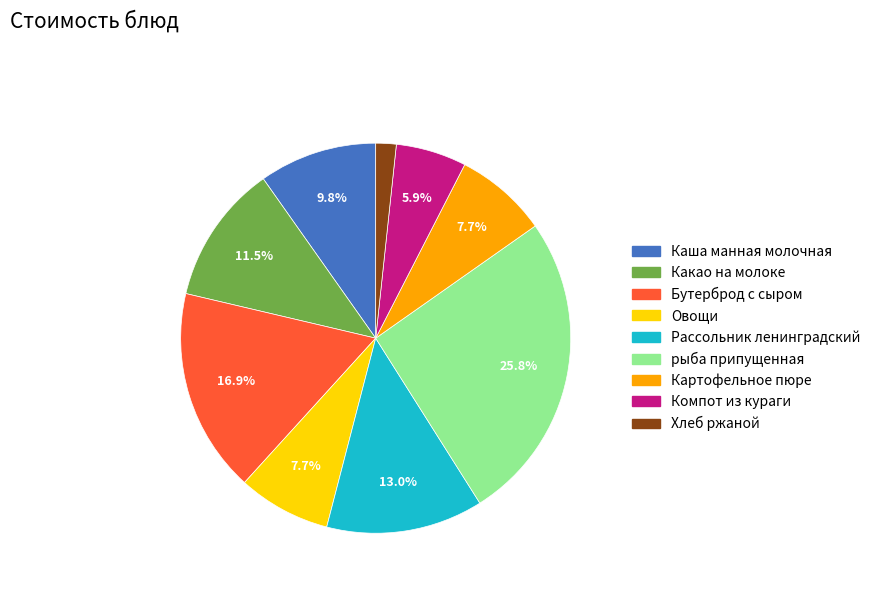

Is there a majority slice in this chart?

No